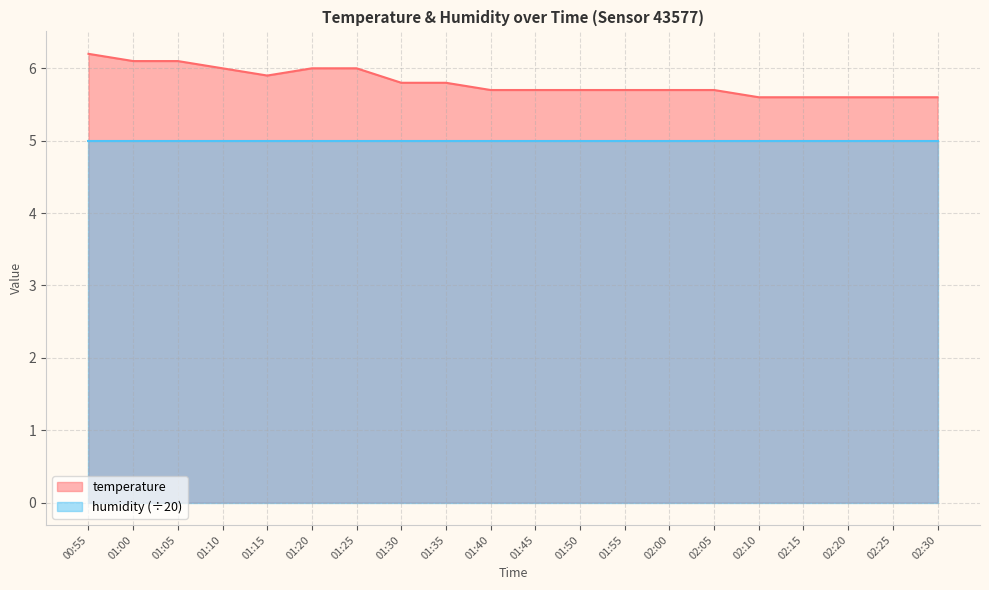

Between 01:40 and 01:25, which is larger?

01:25